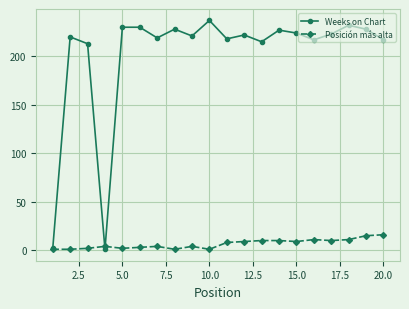

True or false: Posición más alta has more than 0 interior local peaks.

True